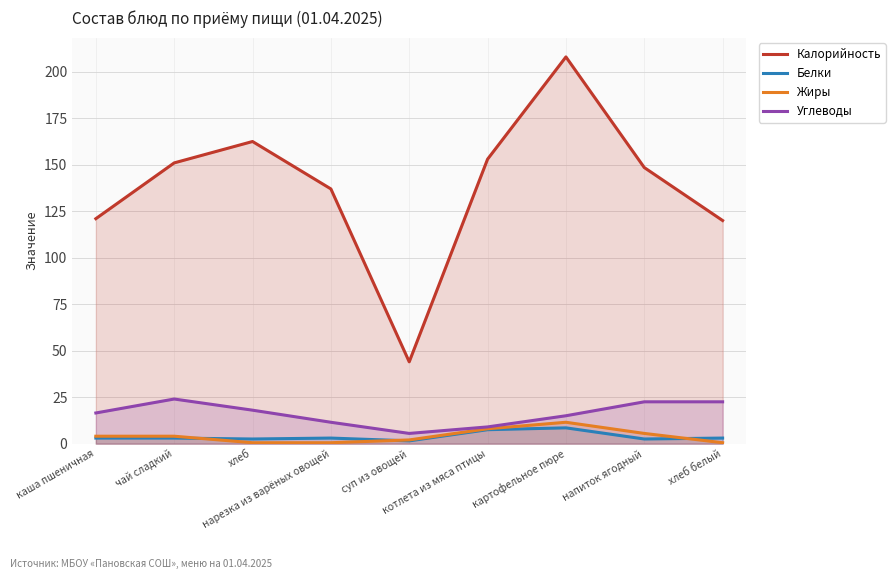

The value of Калорийность at напиток ягодный is 101.0. True or false?

False